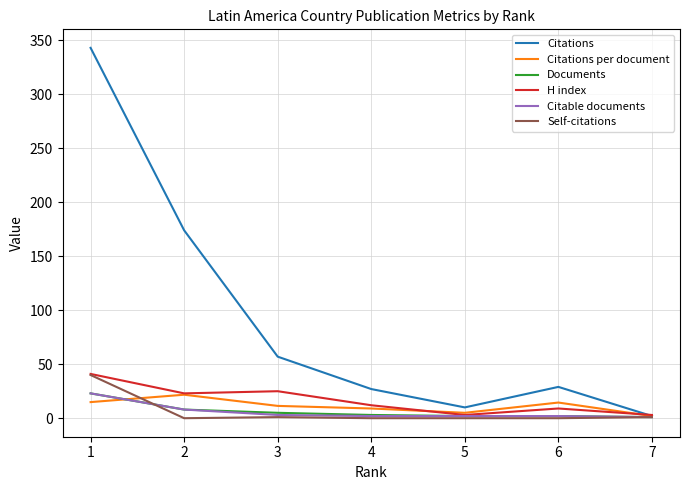

What is the spread (max minus min) of values at 3?

56.0